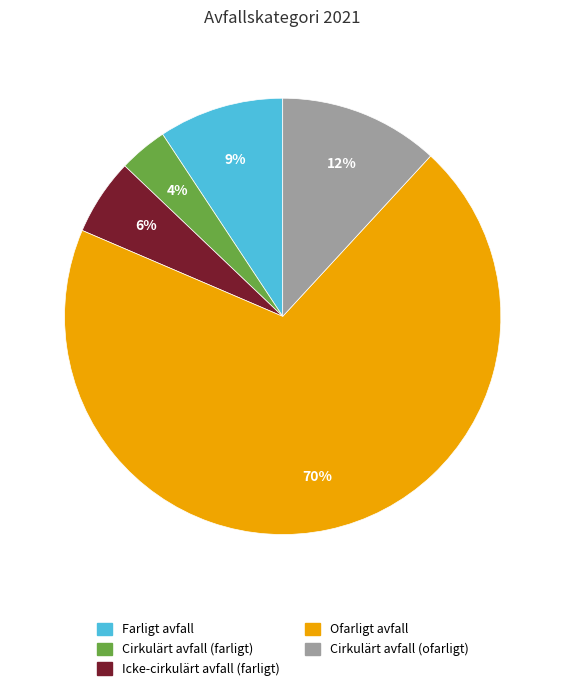

How many slices are in this pie chart?

5